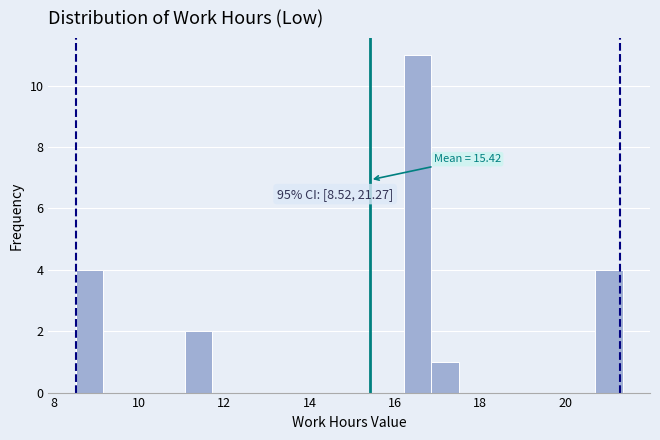

Read against the x-axis, roughly where is the centre of the tallest bar?

16.6